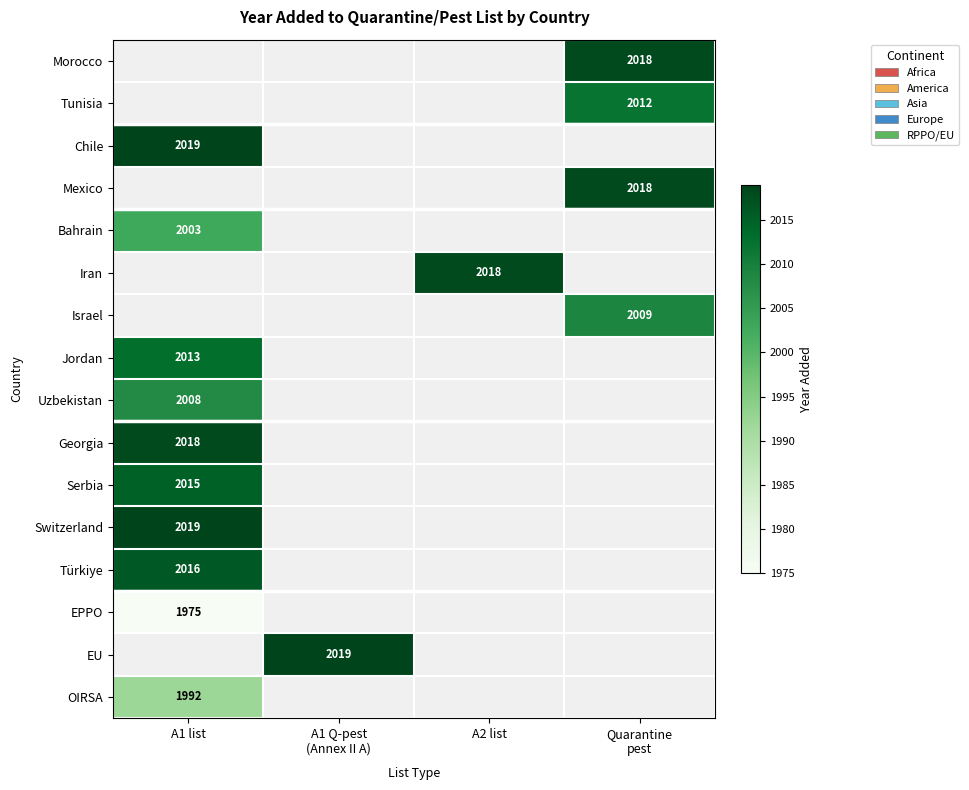

Which category has the lowest value across all series?

A1 list